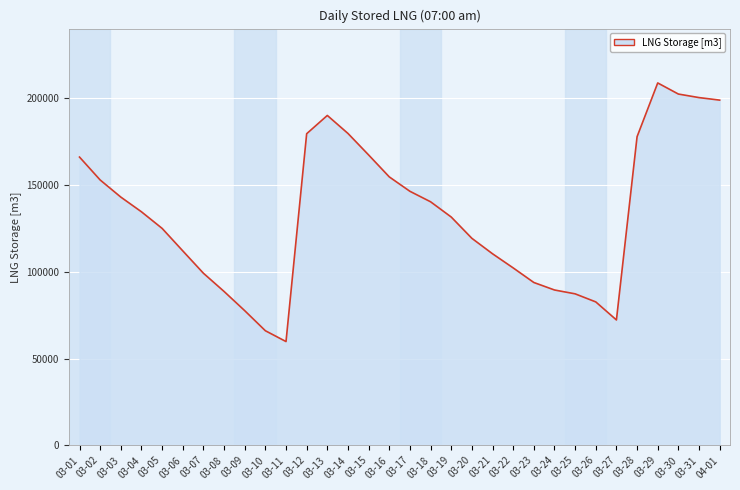

At which label does the data first exceed 134614?

03-01